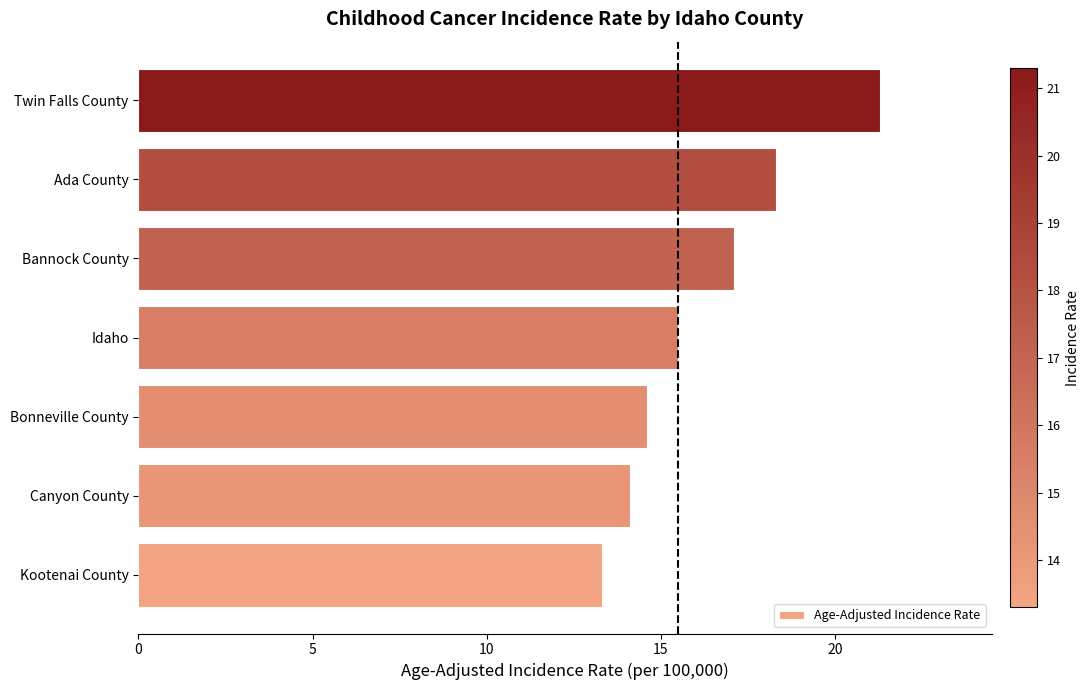

What value does the data have at Ada County?

18.3